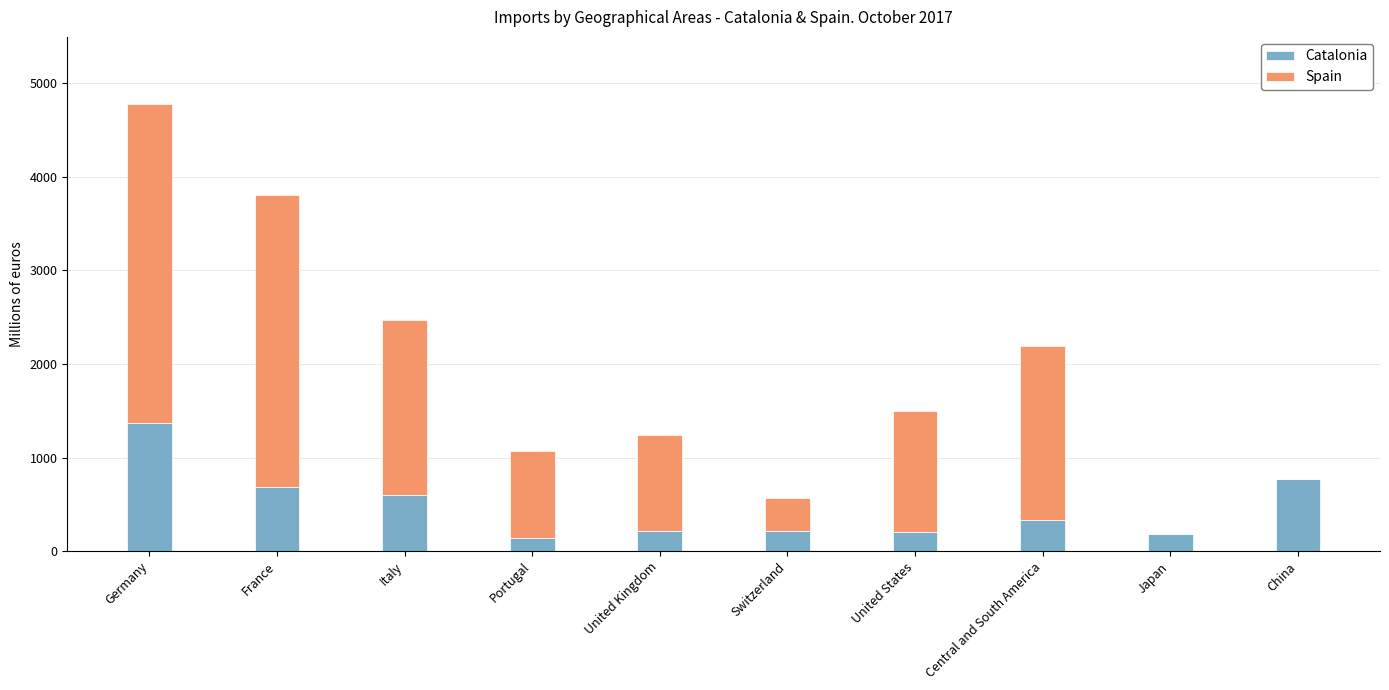

Is it true that Catalonia equals 597.7 at Italy?

True